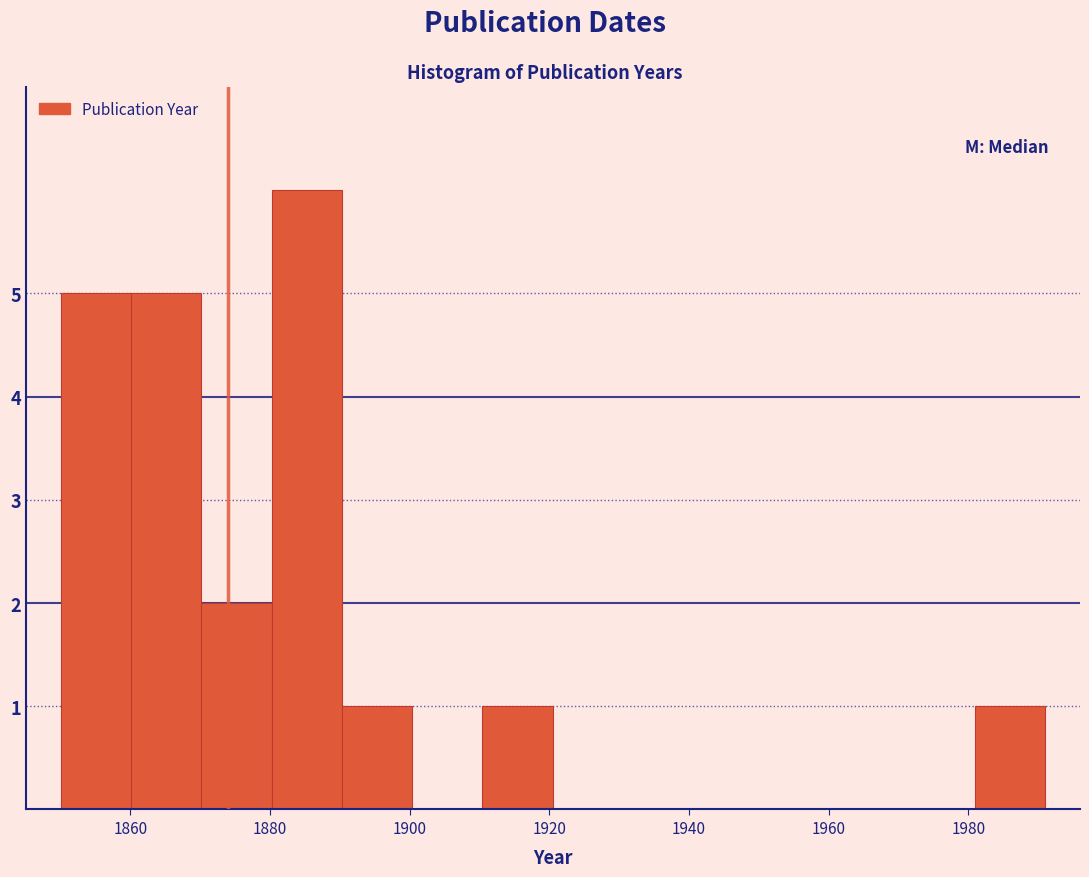

Reading left to right, transcribe this chart: for each bar, give the range it covers on the x-axis and its height. Neither the bar edges nor the heights are printed on the chart, so give them approximately, as read against the axes.

1850 to 1860: 5
1860 to 1870: 5
1870 to 1880: 2
1880 to 1890: 6
1890 to 1900: 1
1900 to 1910: 0
1910 to 1920: 1
1920 to 1930: 0
1930 to 1940: 0
1940 to 1950: 0
1950 to 1960: 0
1960 to 1970: 0
1970 to 1980: 0
1980 to 1992: 1